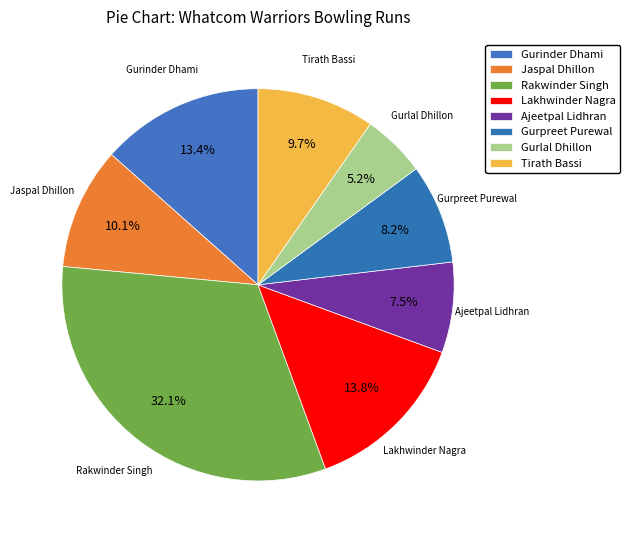

Is there a majority slice in this chart?

No